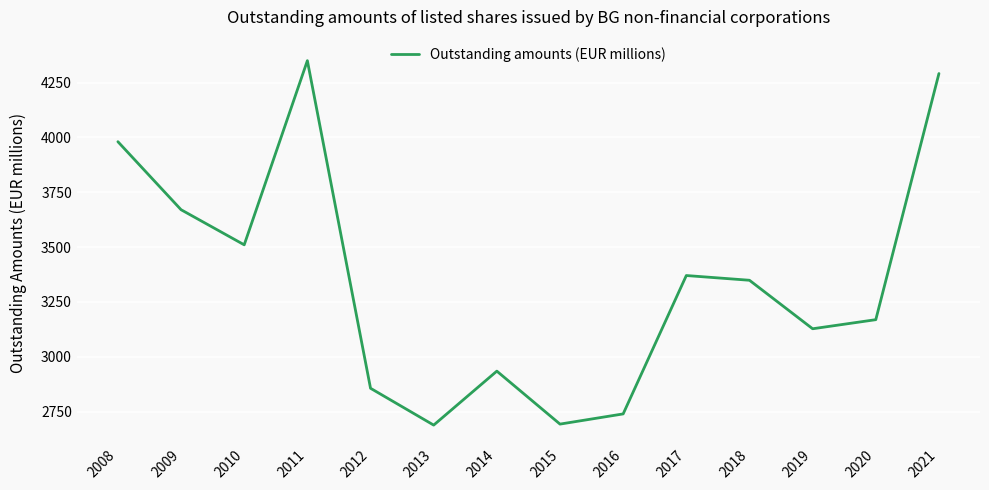

At which category does the data reach its first local peak?

2011